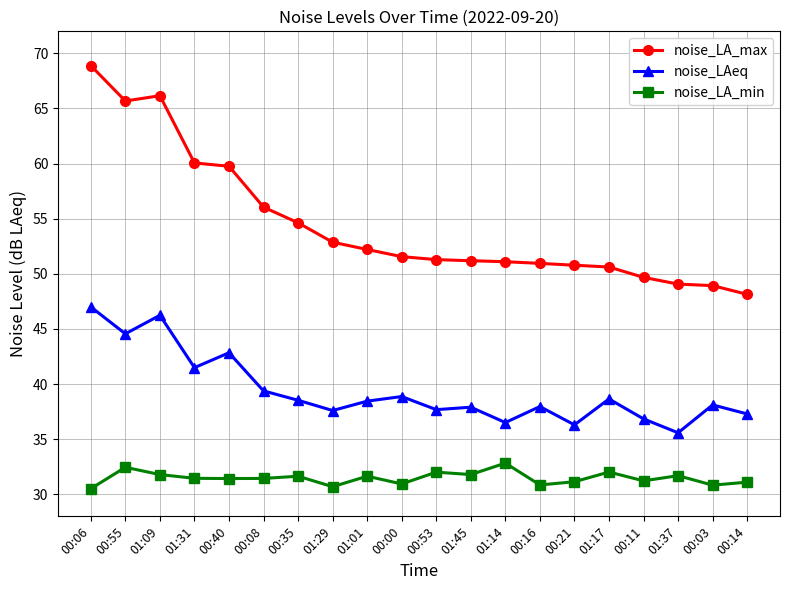

At which category does noise_LAeq reach its first local valley?

00:55